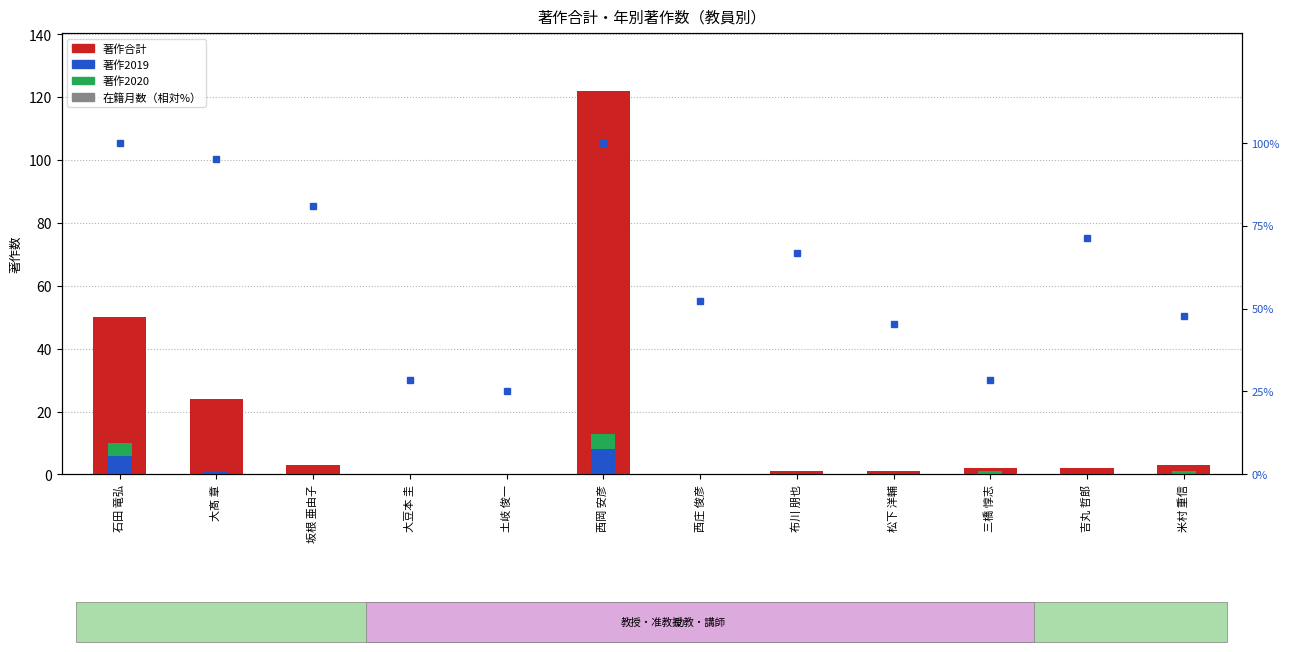

Between 西岡 安彦 and 布川 朋也, which is larger?

西岡 安彦